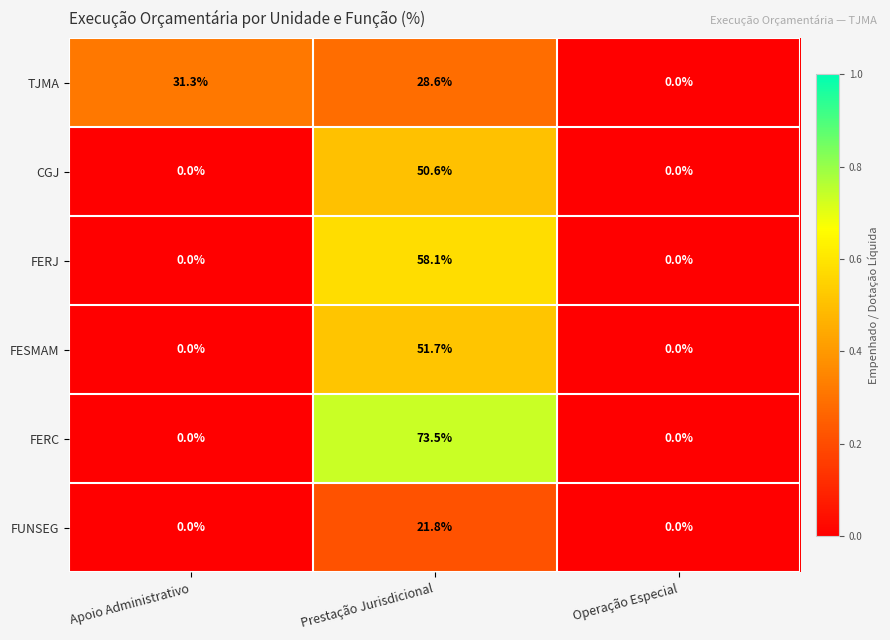

Is it true that FESMAM equals 51.7 at Prestação Jurisdicional?

True